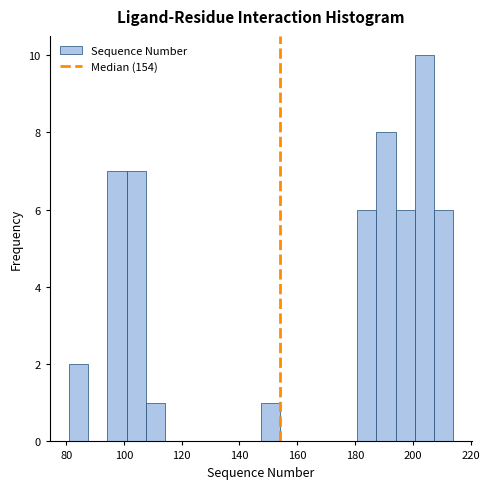

Read against the x-axis, roughly where is the centre of the tallest bar?

204